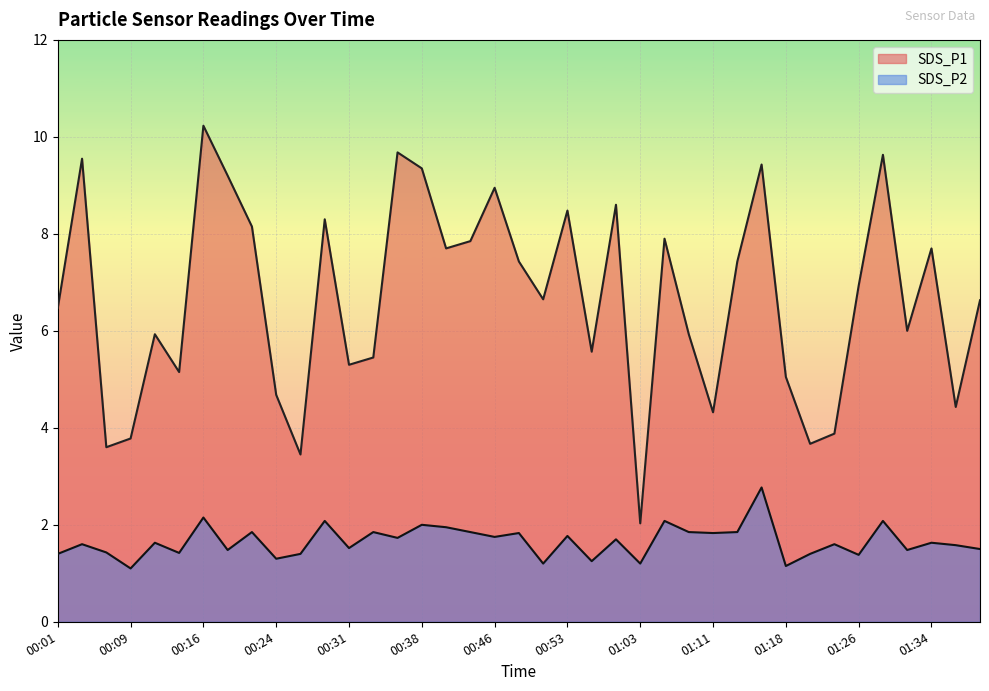

True or false: SDS_P2 and SDS_P1 cross at least once.

False